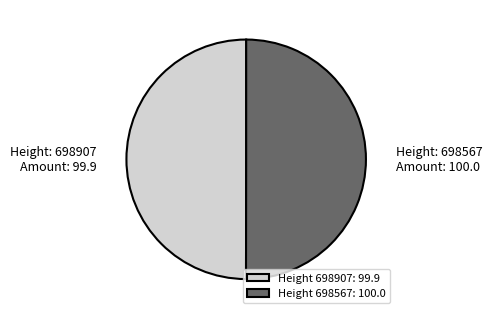

Is the sum of Height 698907: 99.9 and Height 698567: 100.0 greater than half?

Yes